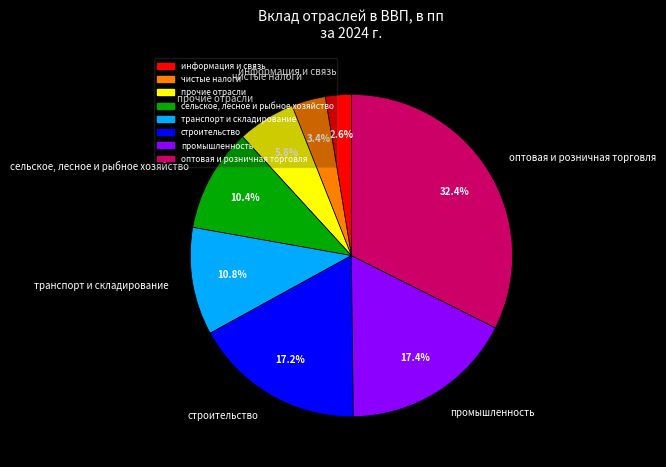

Does оптовая и розничная торговля represent more than half of the total?

No